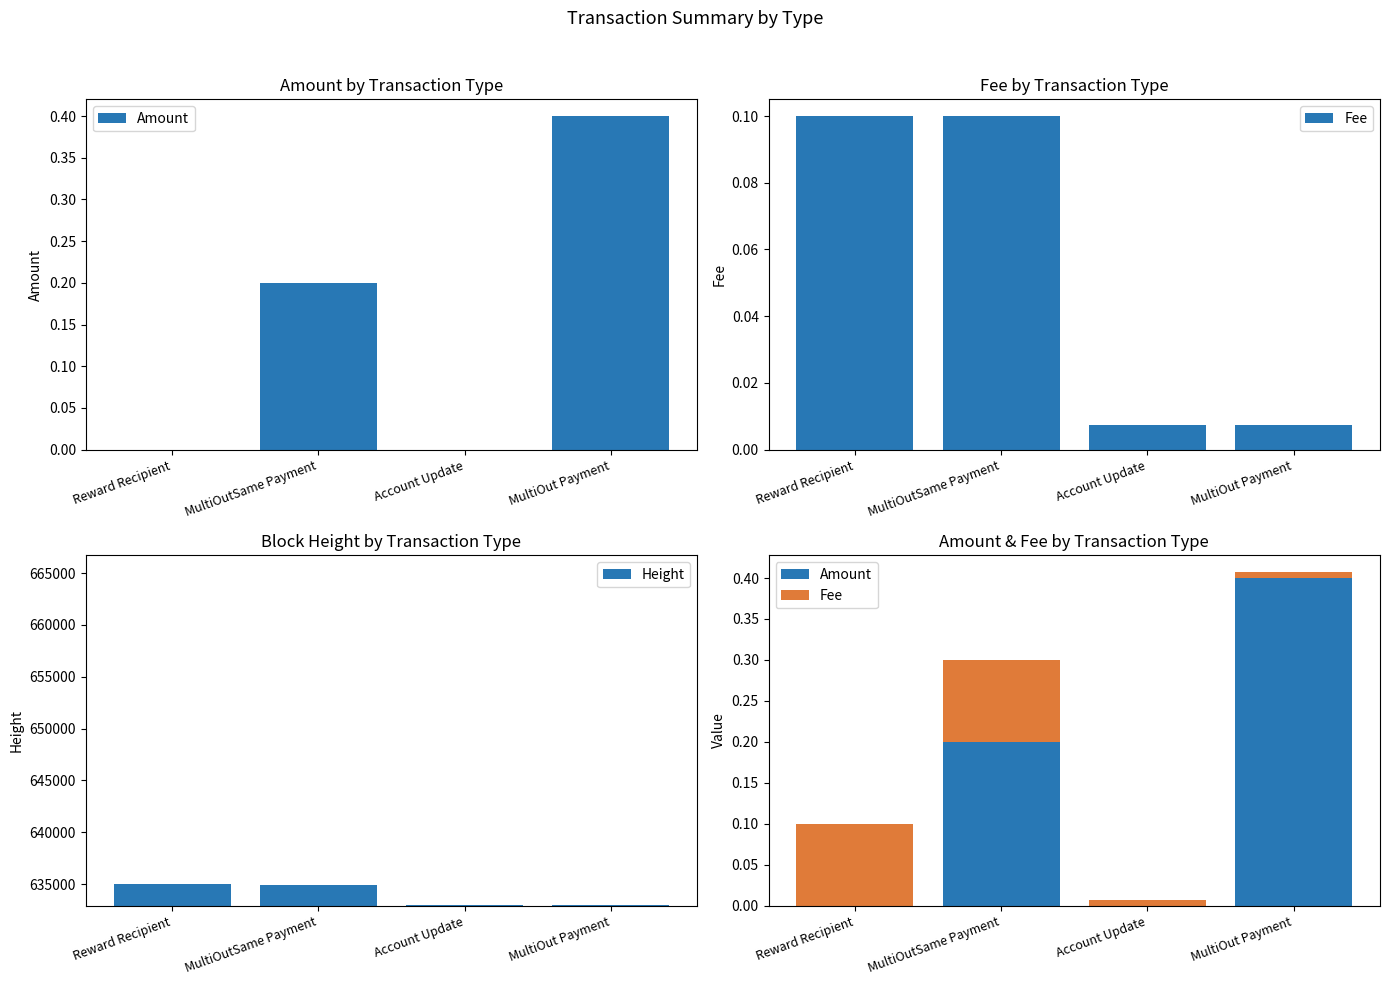

Which series has the largest total across all categories?

Height